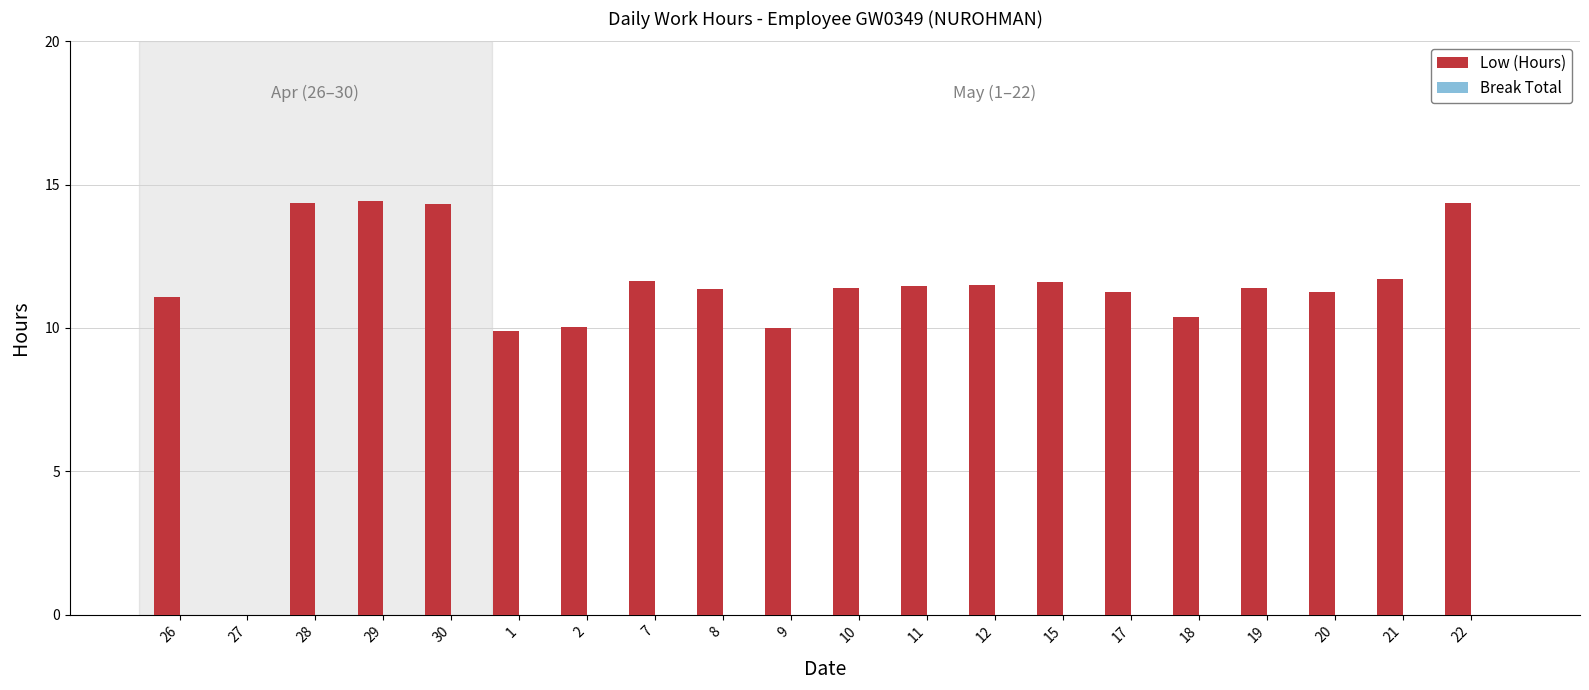

The value at 21 is 16.1. True or false?

False